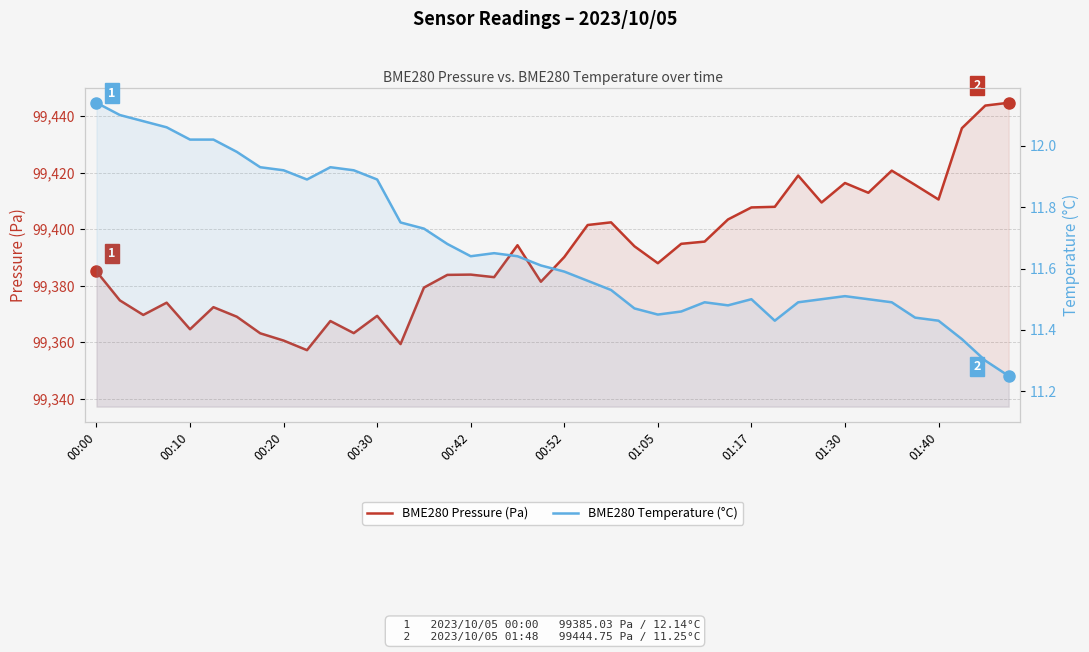

The value of BME280 Pressure (Pa) at 00:30 is 55001.0. True or false?

False